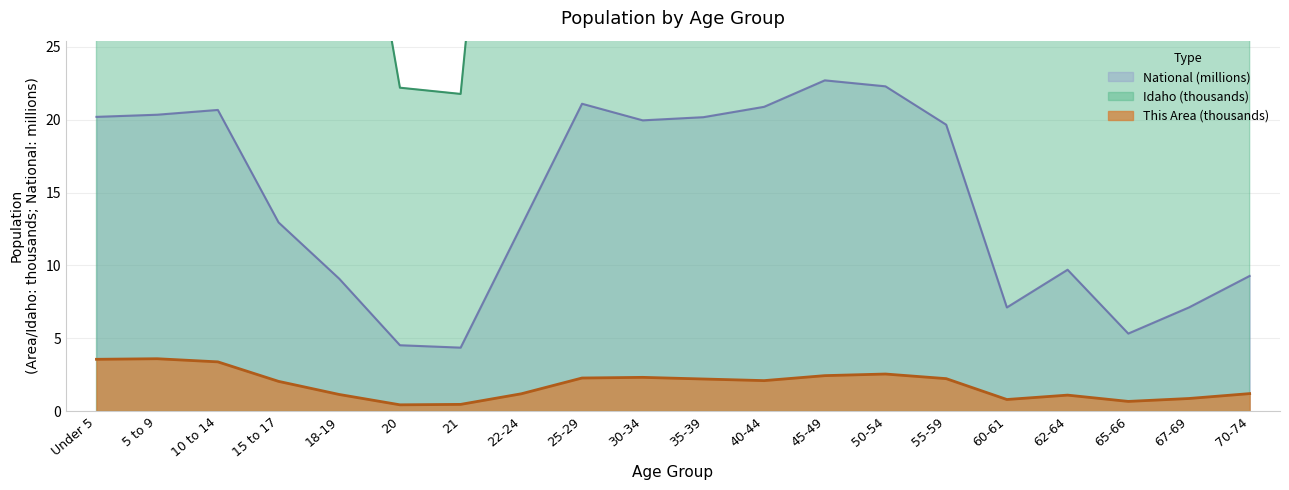

Rank the categories by National value from highest to lowest.

45-49, 50-54, 25-29, 40-44, 10 to 14, 5 to 9, Under 5, 35-39, 30-34, 55-59, 15 to 17, 22-24, 62-64, 70-74, 18-19, 67-69, 60-61, 65-66, 20, 21